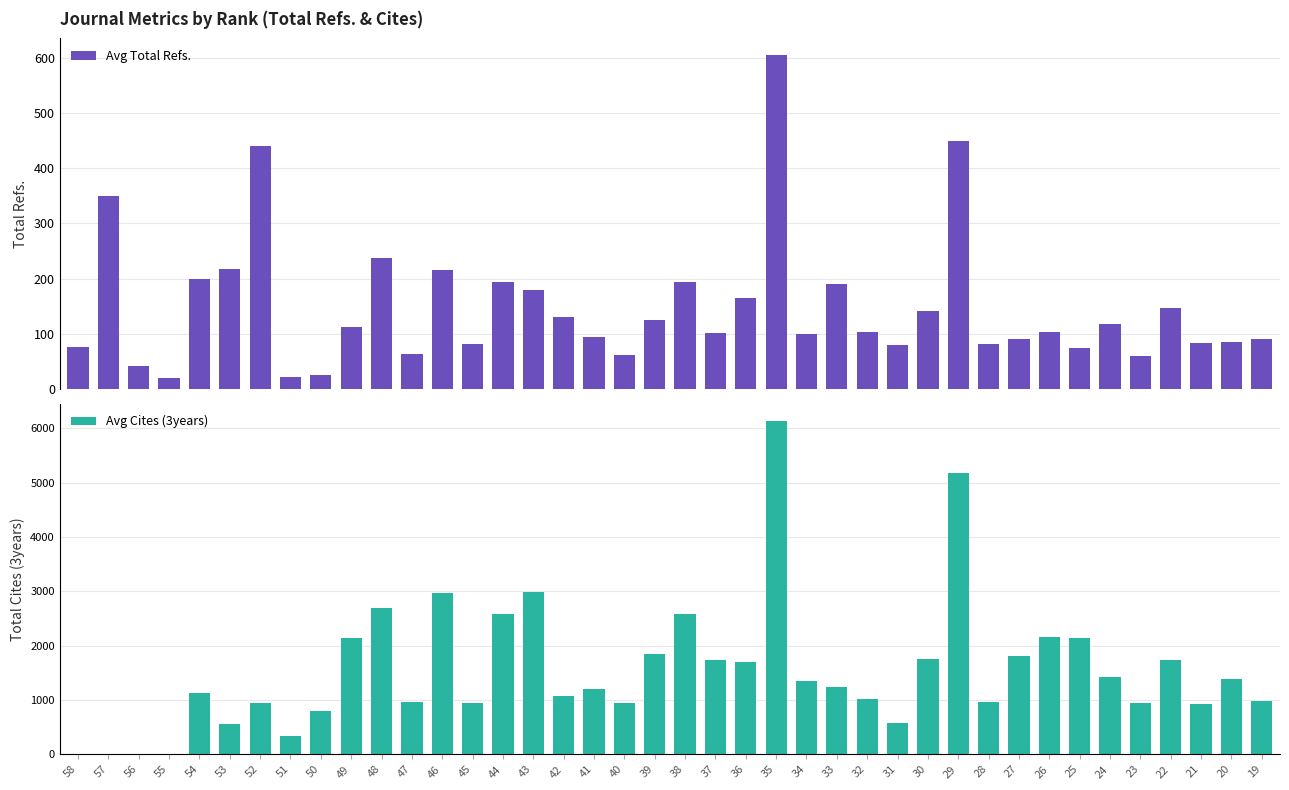

What is the value of the Avg Total Refs. bar at the 3rd from the left?

41